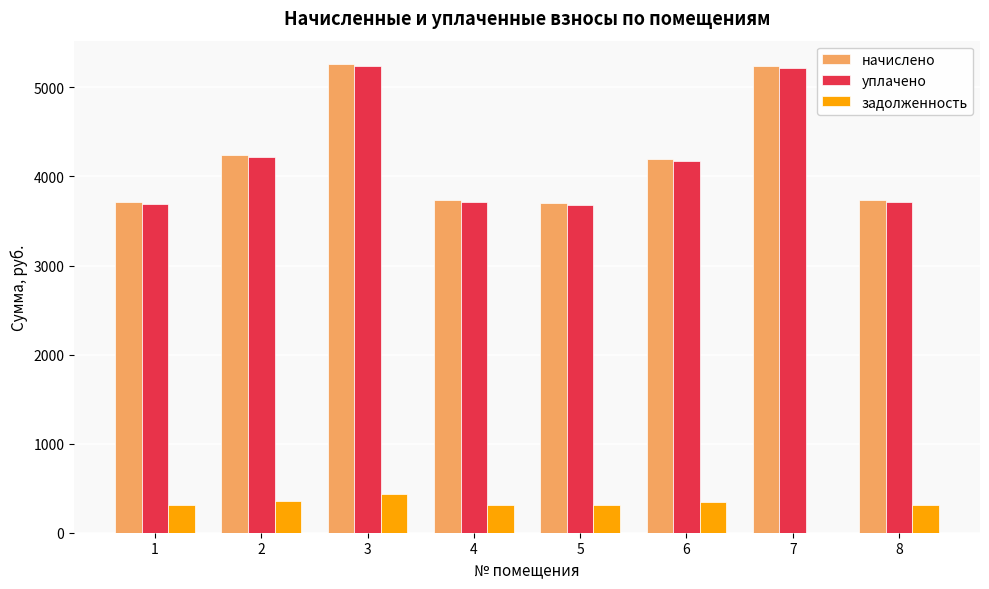

How many groups of bars are there?

8